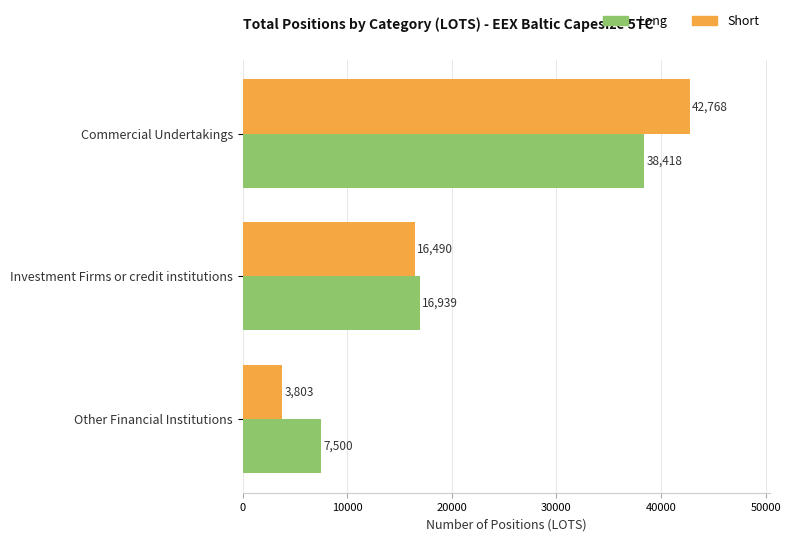

Which series has the widest spread of values?

Short